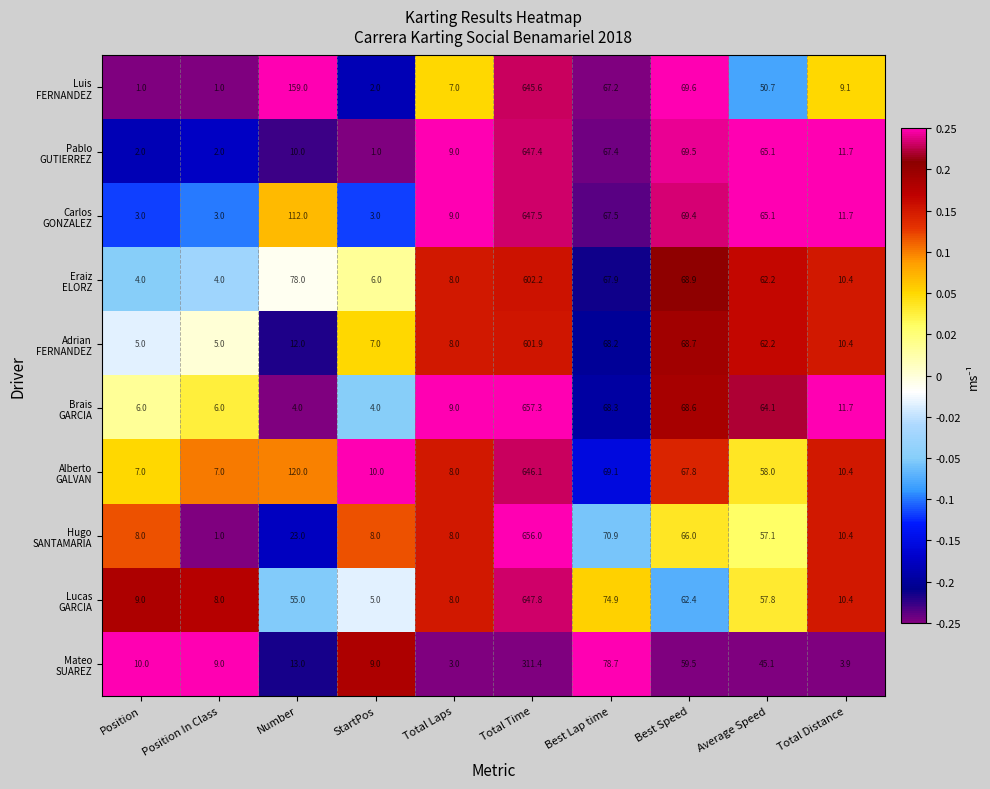

At which category does the chart reach its peak across all series?

Total Time